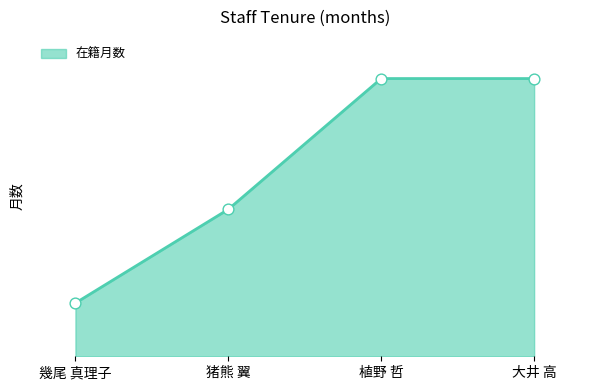

Between 大井 高 and 植野 哲, which is larger?

大井 高